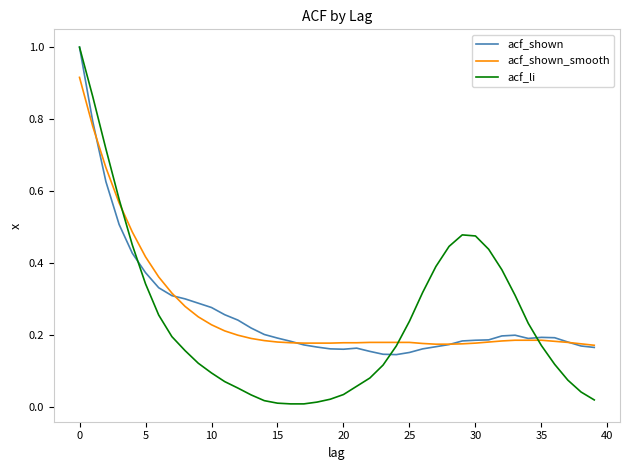

What is the maximum value for acf_li?

1.0